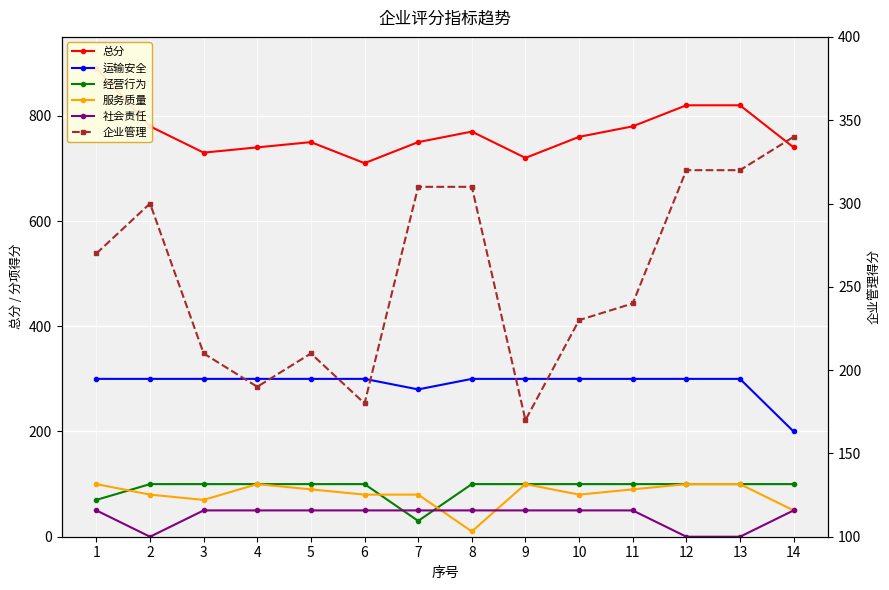

What is the sum of all 服务质量 values?

1130